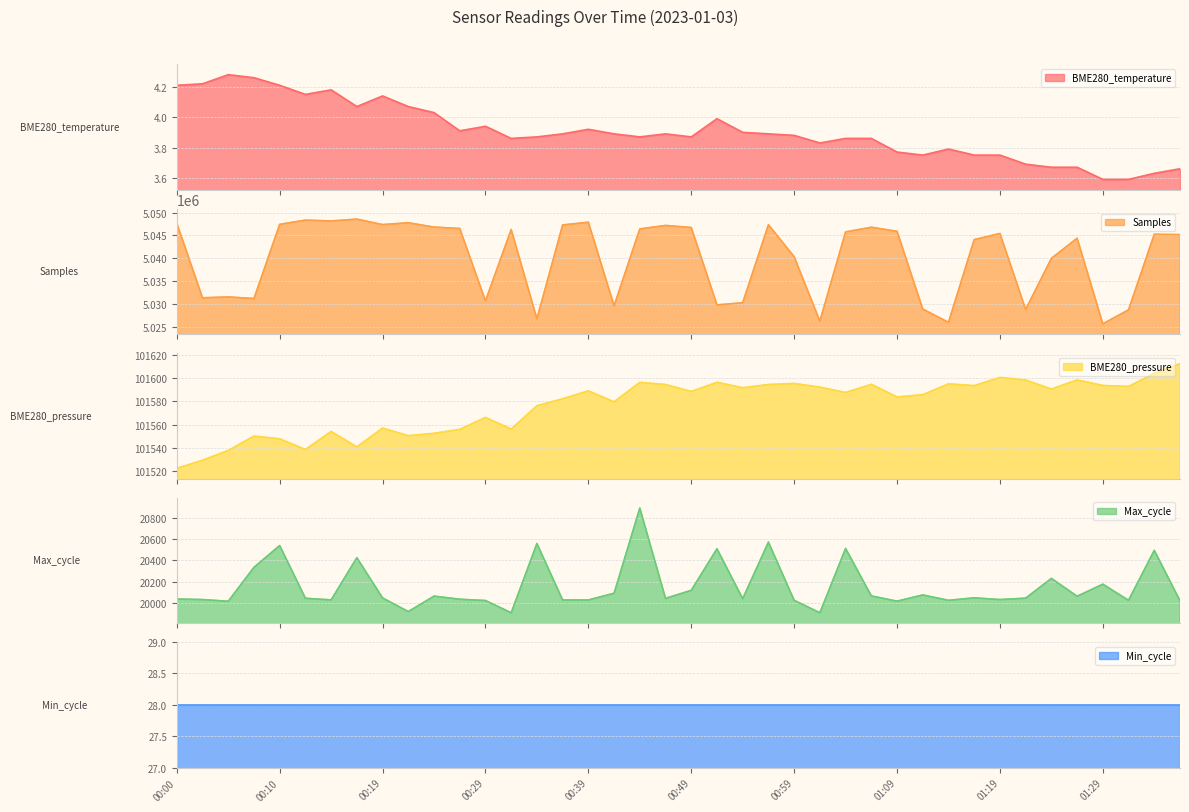

Where is the first local minimum for BME280_pressure?

00:12